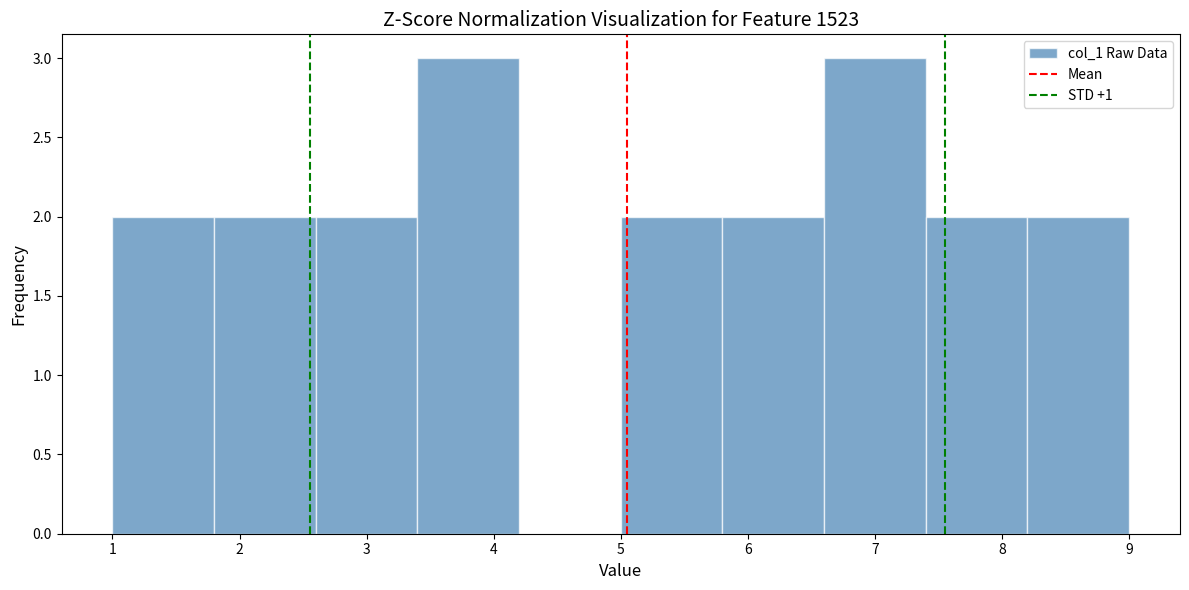

Reading left to right, transcribe this chart: for each bar, give the range it covers on the x-axis and its height. The values are not printed on the chart, so give them approximately, as read against the axis.

1.0 to 1.8: 2
1.8 to 2.6: 2
2.6 to 3.4: 2
3.4 to 4.2: 3
4.2 to 5.0: 0
5.0 to 5.8: 2
5.8 to 6.6: 2
6.6 to 7.4: 3
7.4 to 8.2: 2
8.2 to 9.0: 2